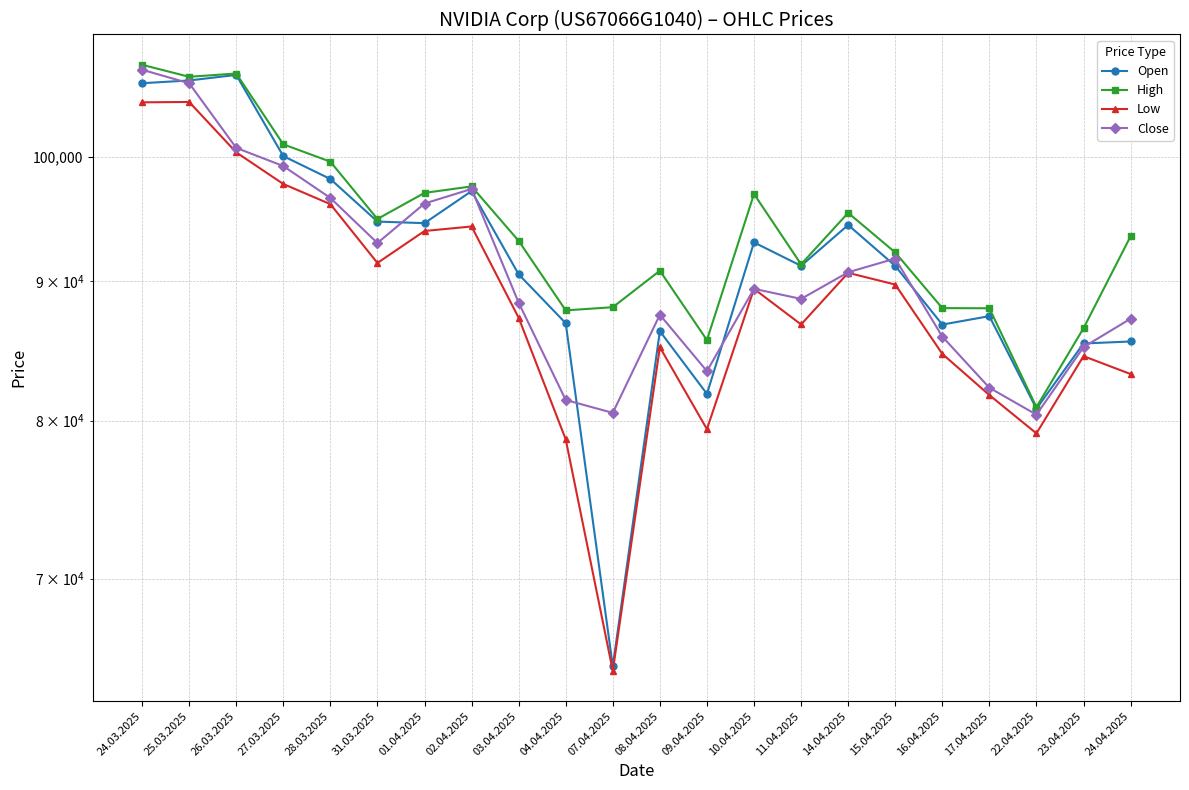

At which label is Close closest to 94005?

31.03.2025